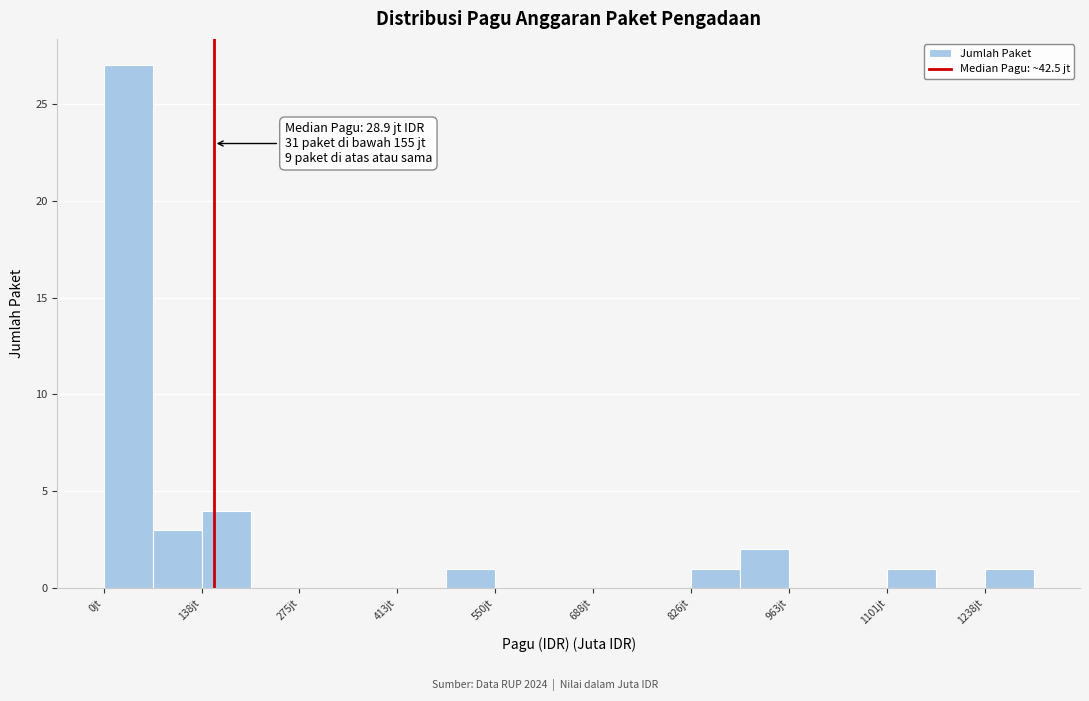

Around what value on the x-axis is the tallest bar? Give the approximate position of its centre, as read against the axis.

40